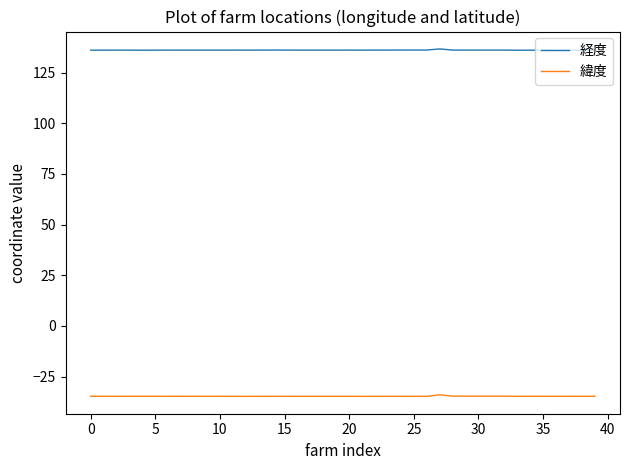

True or false: 緯度 and 経度 intersect in this chart.

False